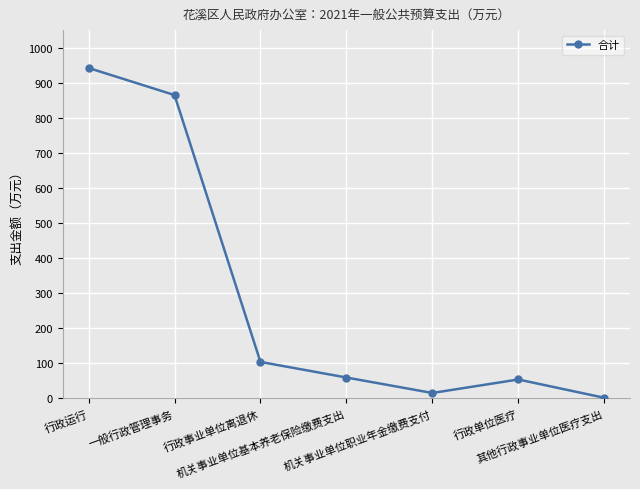

Does the chart display data point markers on the line(s)?

Yes